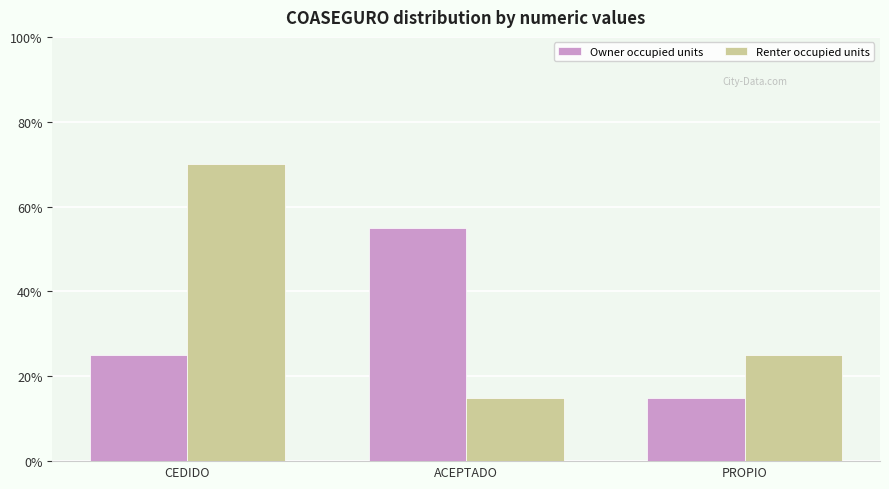

What position from the left is PROPIO?

3